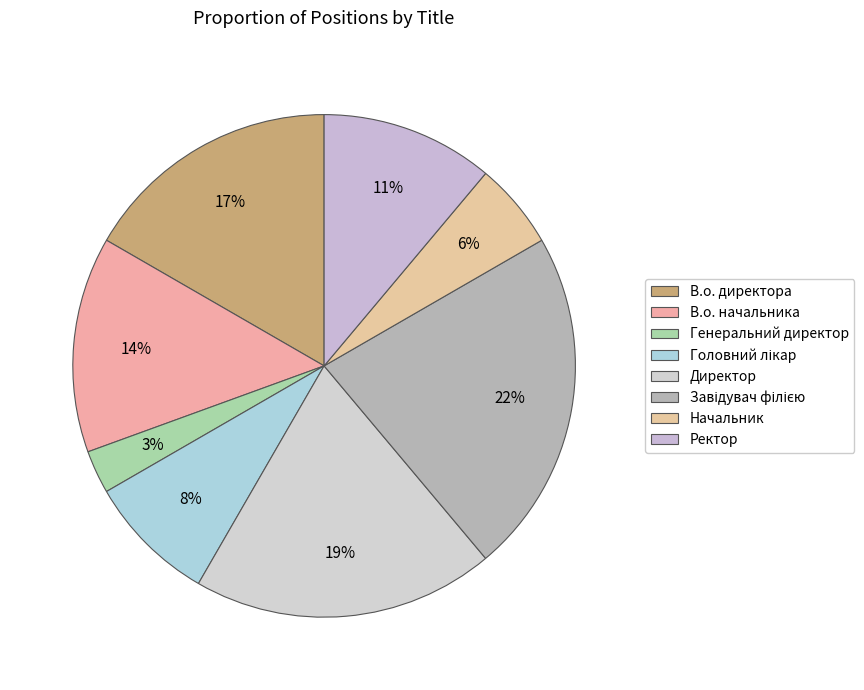

To the nearest percent, what percentage of the pie is Директор?

19%